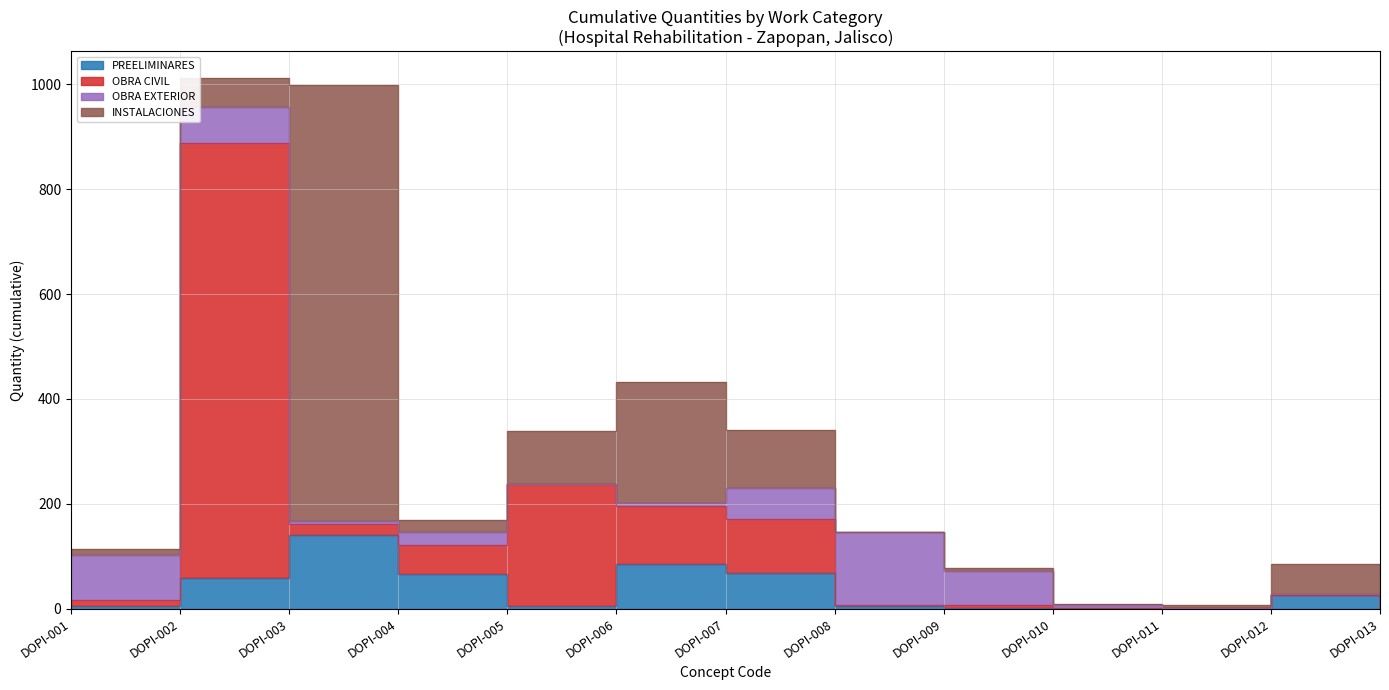

Between DOPI-010 and DOPI-003, which is larger?

DOPI-003